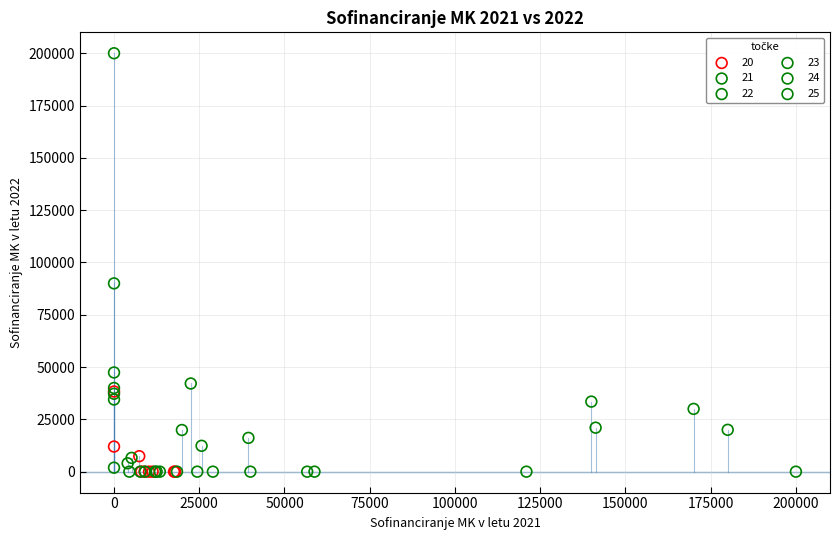

Which series contains the highest Y value?

24